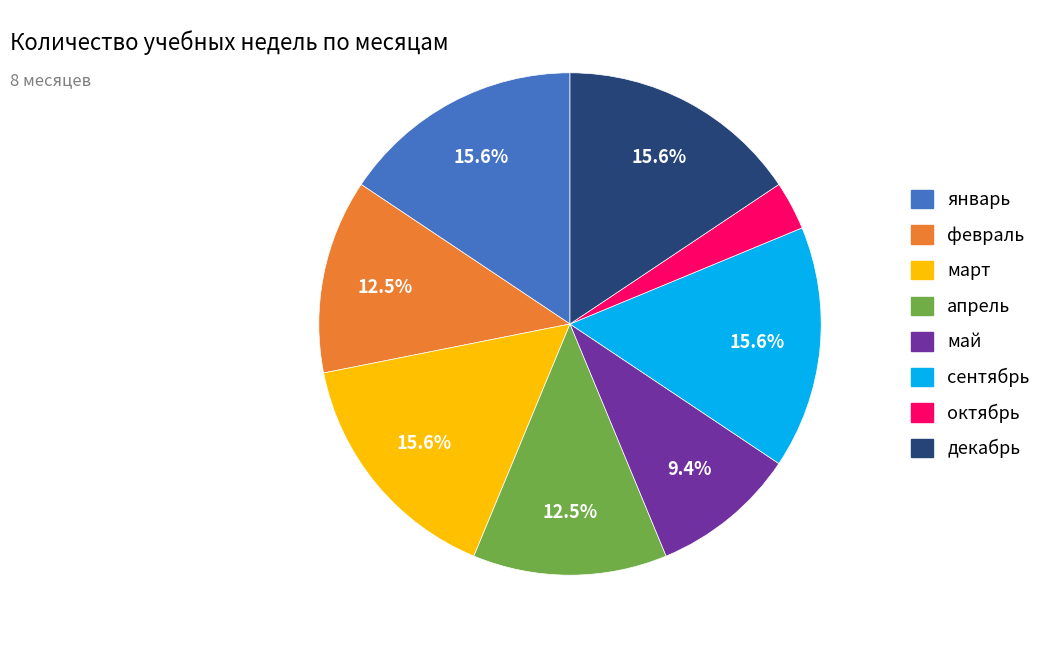

What is the smallest slice in the pie chart?

октябрь